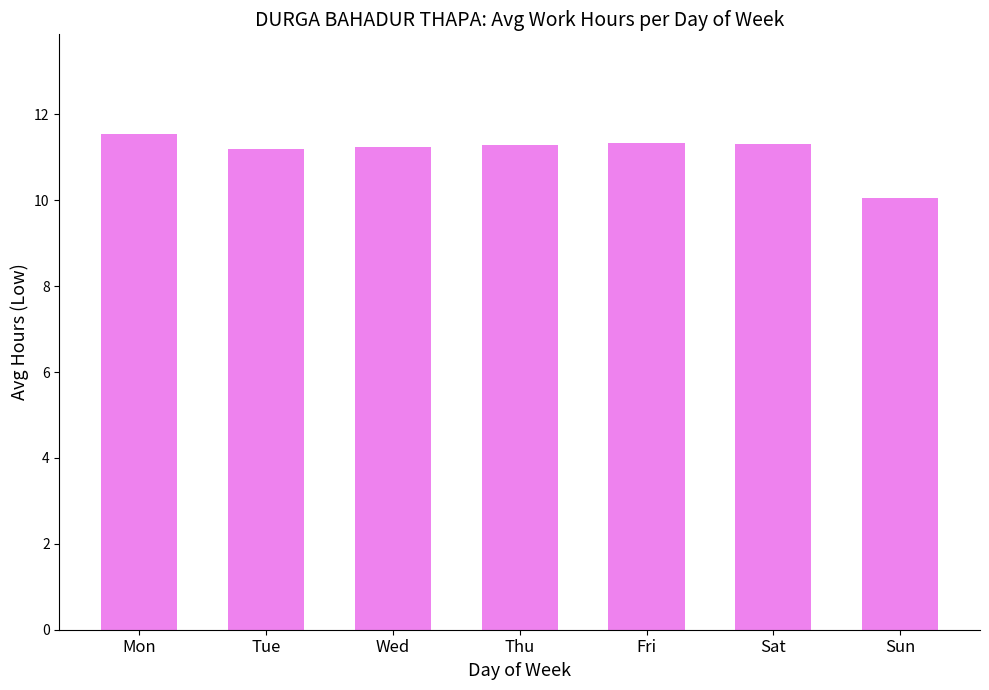

What value does the data have at Sun?

10.1